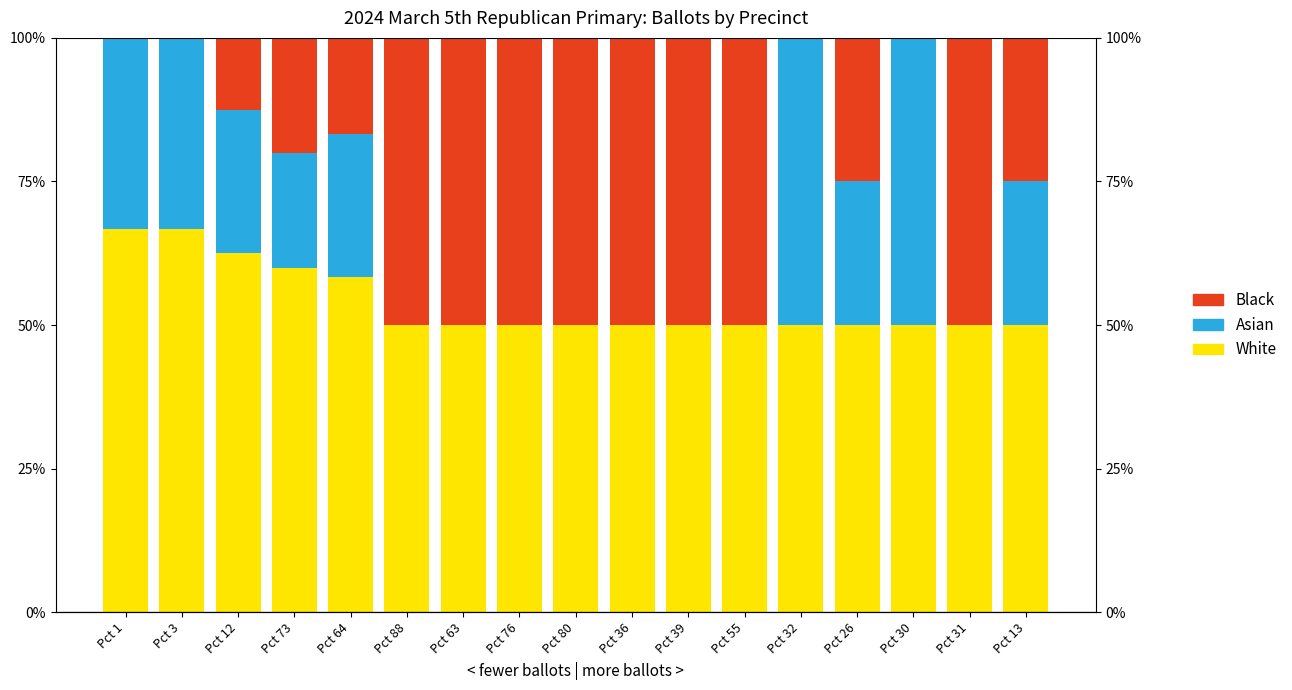

What is the approximate value of Black at Pct 31?

50.0